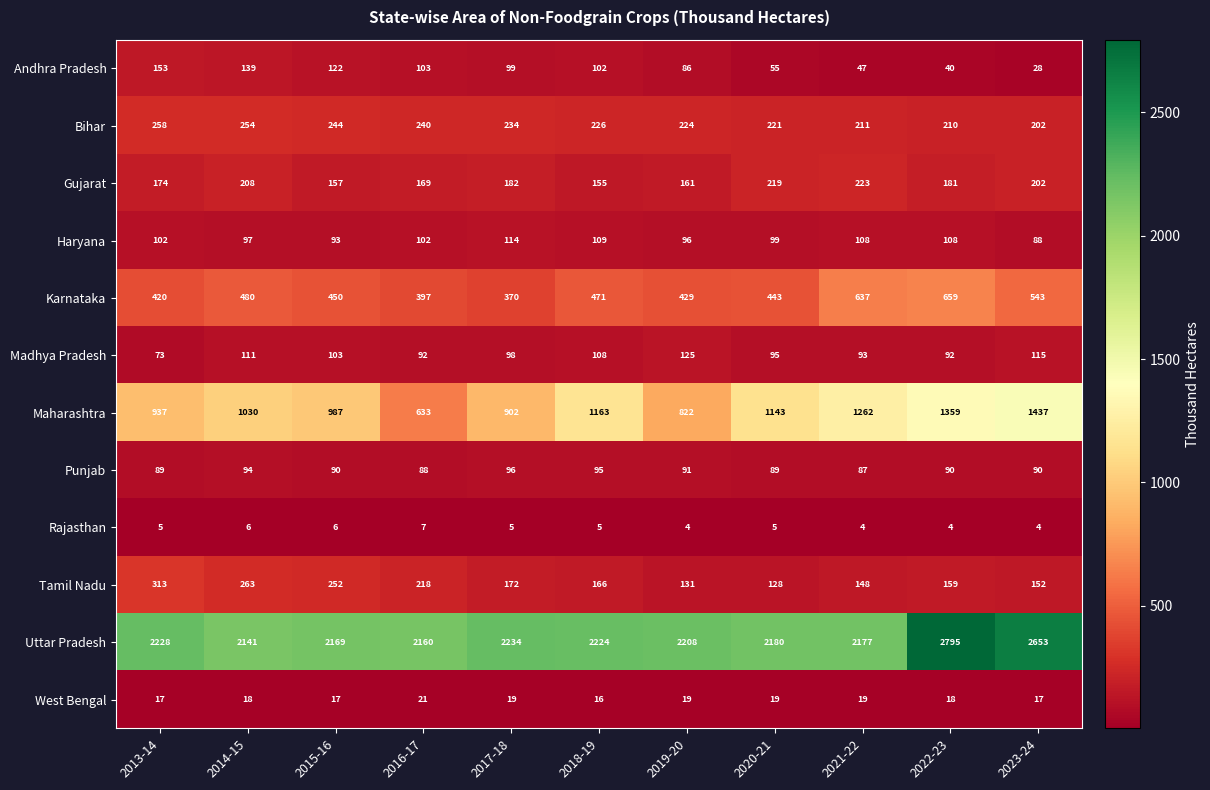

What is the total value across all series at 2023-24?

5531